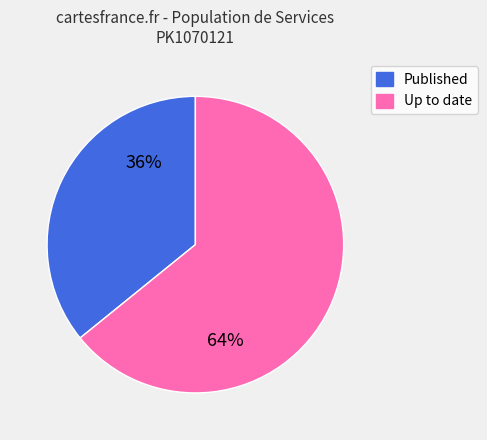

Is there any slice that represents more than half of the pie?

Yes